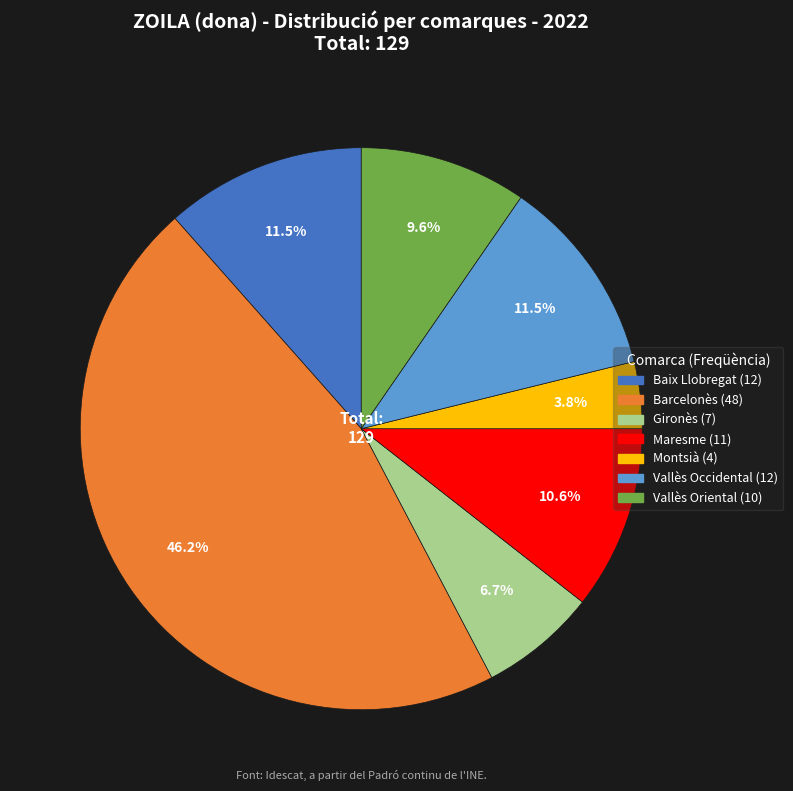

Approximately how many times larger is the value at Maresme compared to Gironès?

1.6